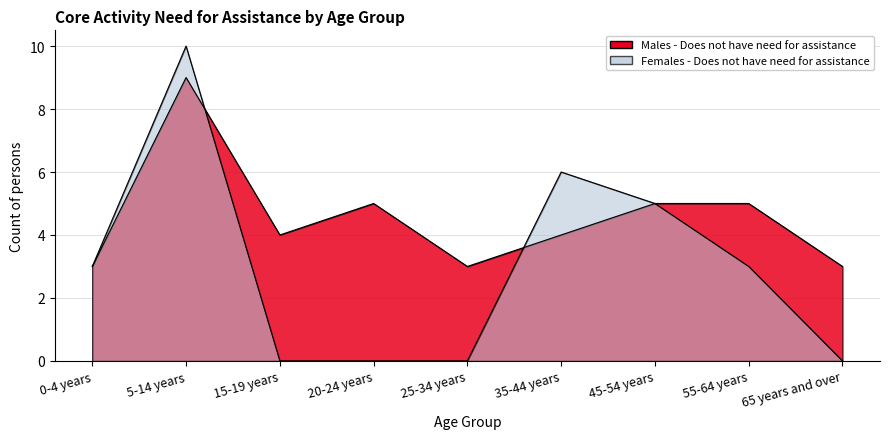

What position from the right is 0-4 years?

9